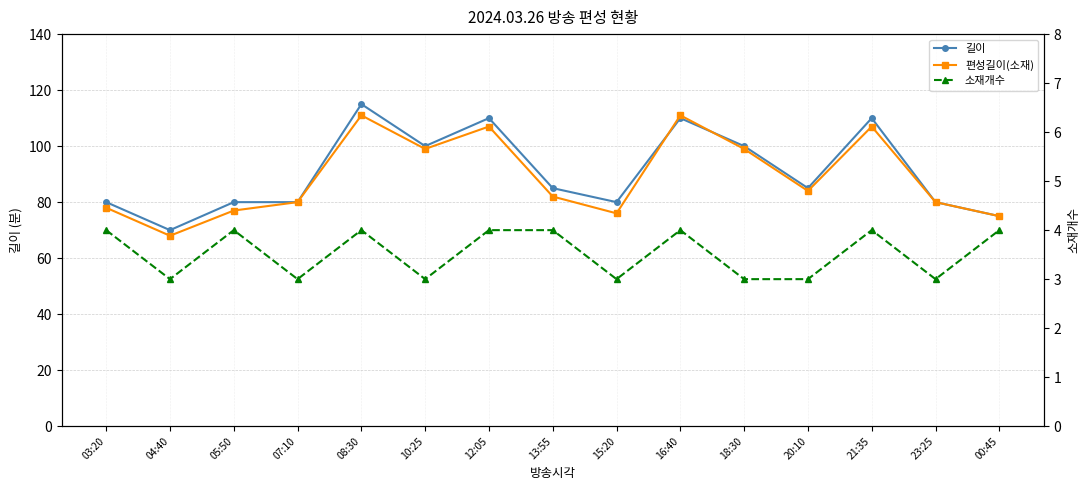

What is the label of the 4th point from the left?

07:10